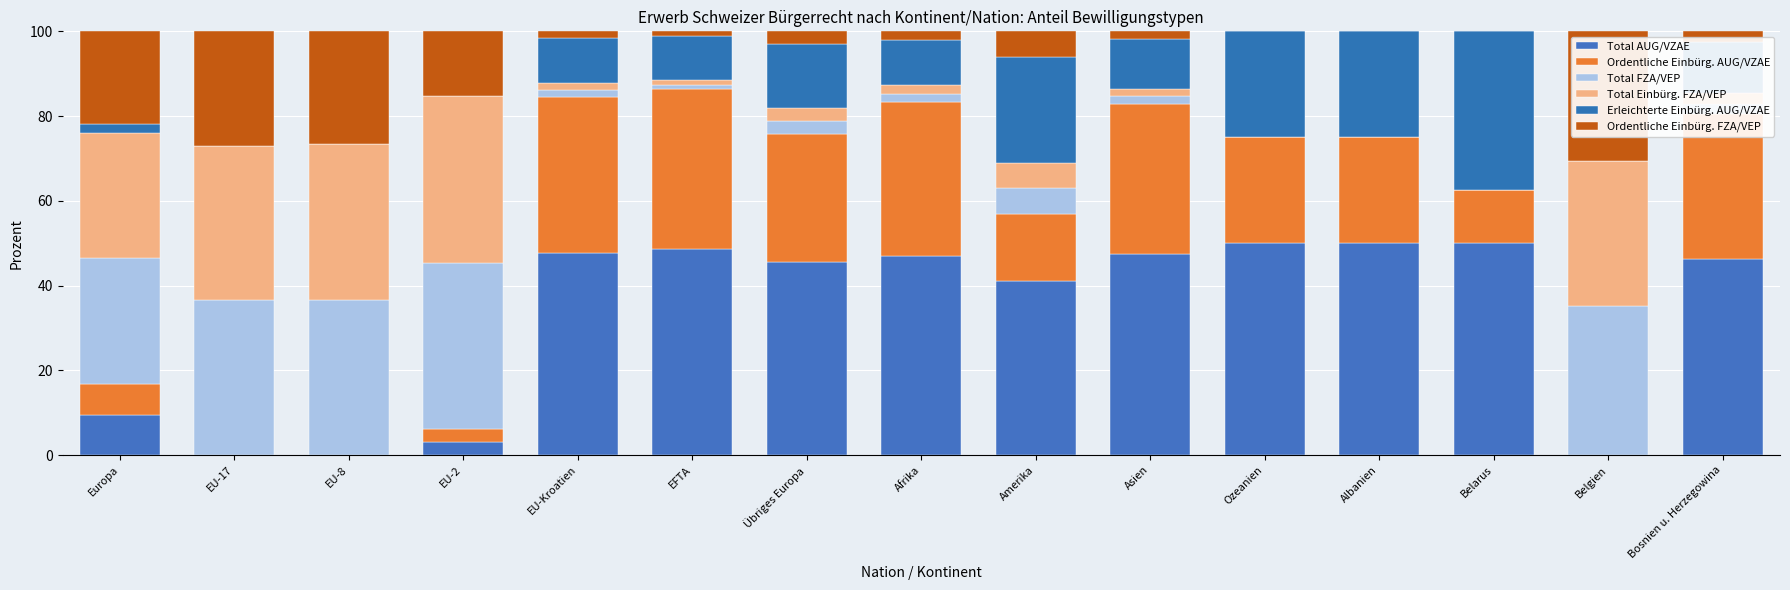

Are the bars horizontal?

No